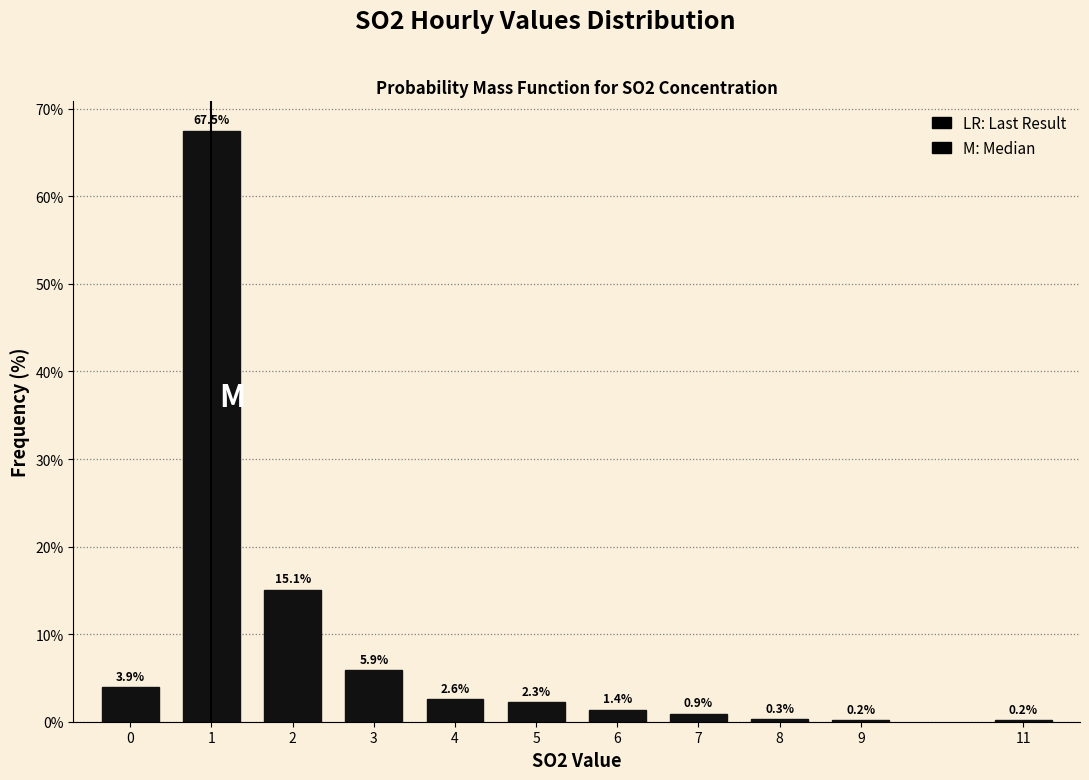

Reading left to right, transcribe all the data shown in this chart.

0=3.9	1=67.5	2=15.1	3=5.9	4=2.6	5=2.3	6=1.4	7=0.9	8=0.3	9=0.2	11=0.2